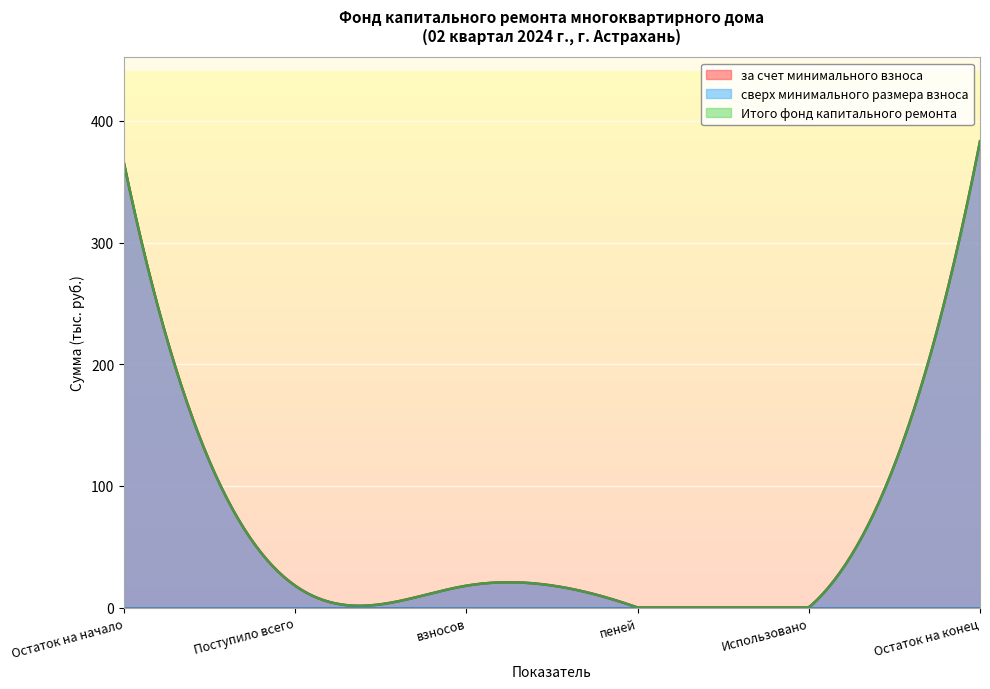

At how many categories does at least one series exceed 149?

2